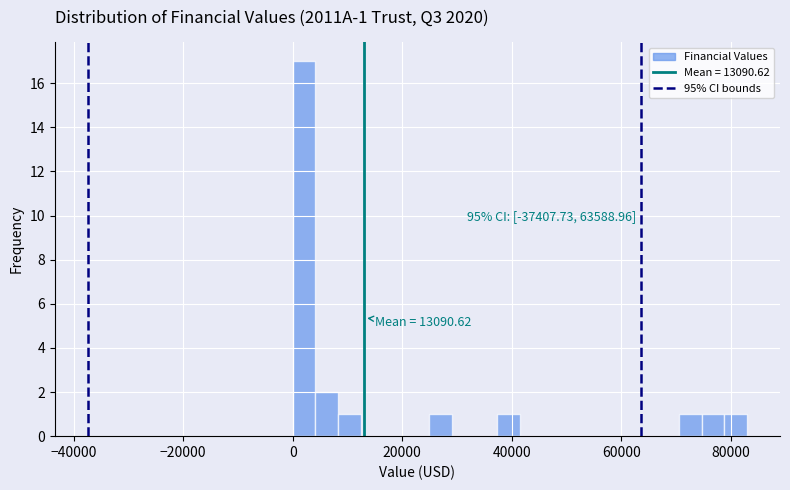

Around what value on the x-axis is the tallest bar? Give the approximate position of its centre, as read against the axis.

2000